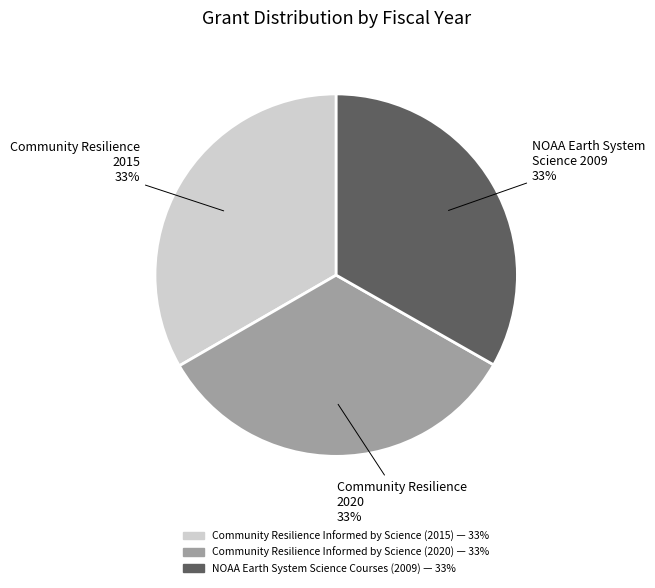

What is the ratio of the value at Community Resilience 2015 to the value at Community Resilience 2020?

1.0